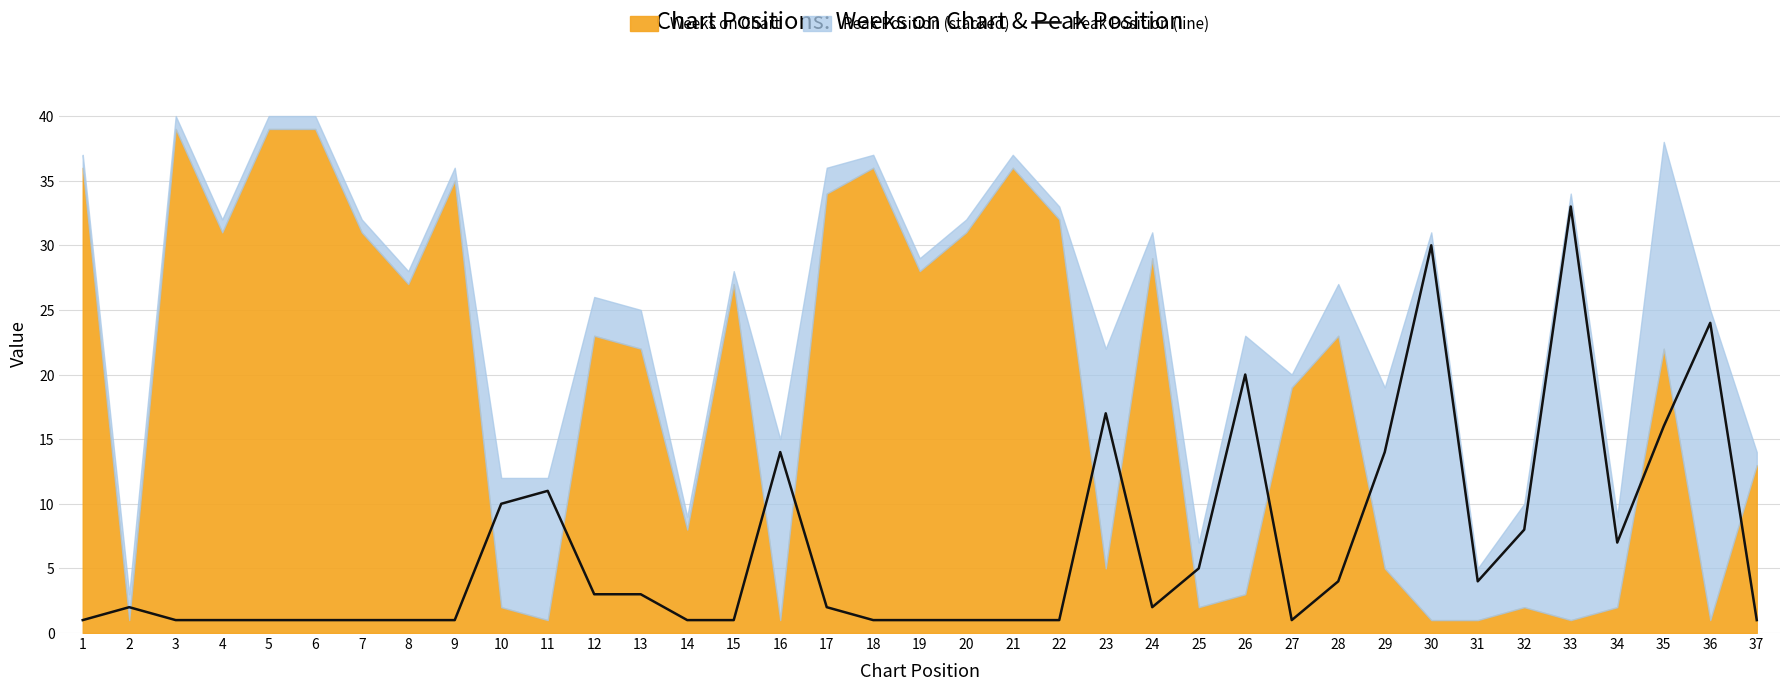

At which label is the value closest to 17?

23